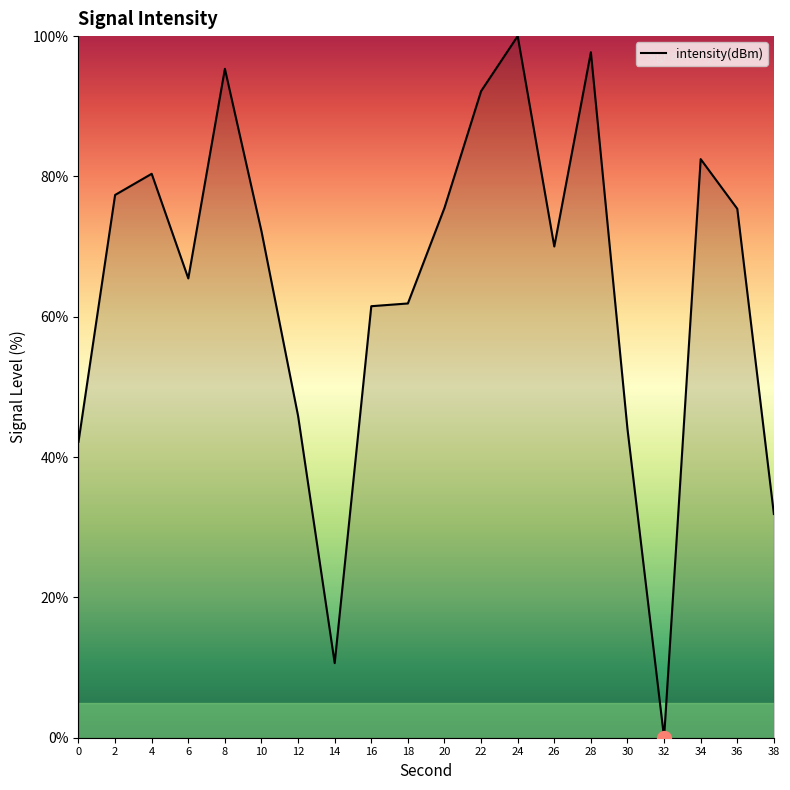

Read the value at 30.

44.0